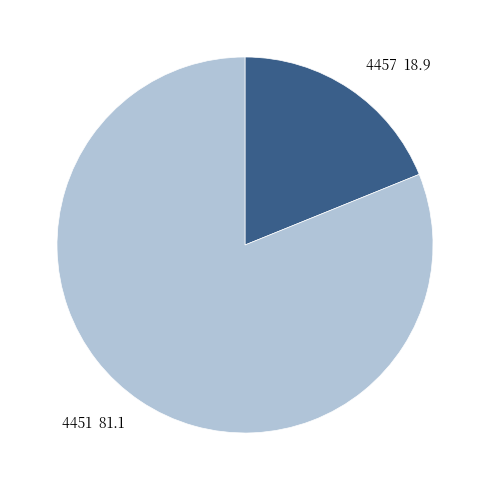

Is there a majority slice in this chart?

Yes